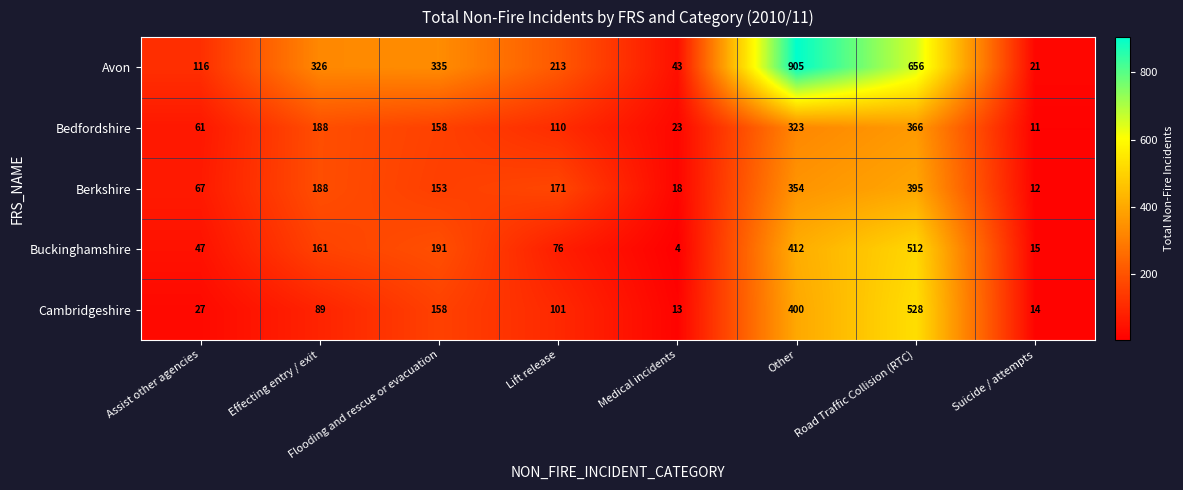

What is the greatest value displayed?

905